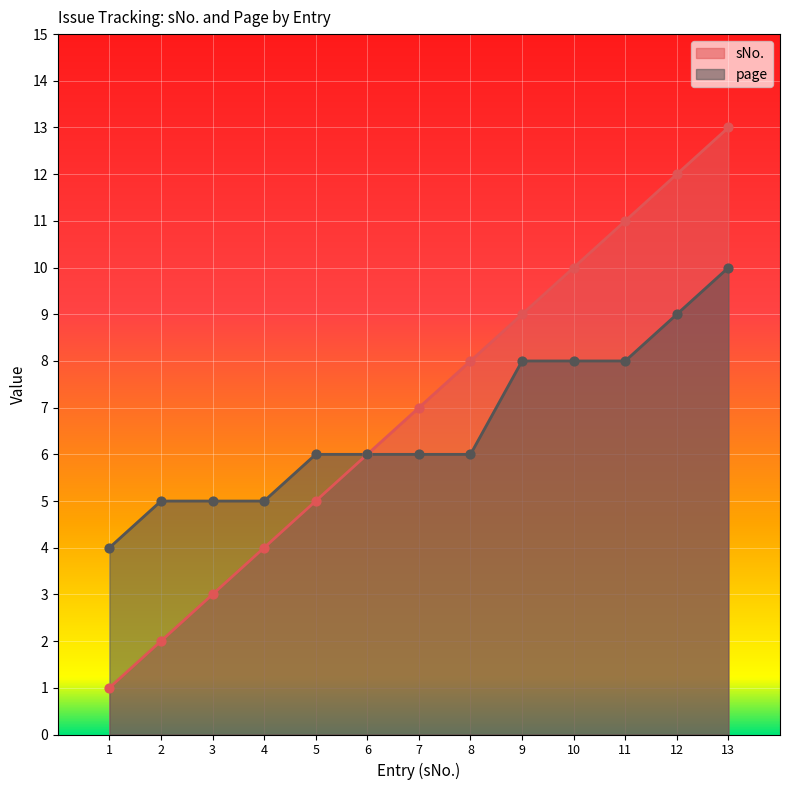

At which category is the sum across all series the highest?

13